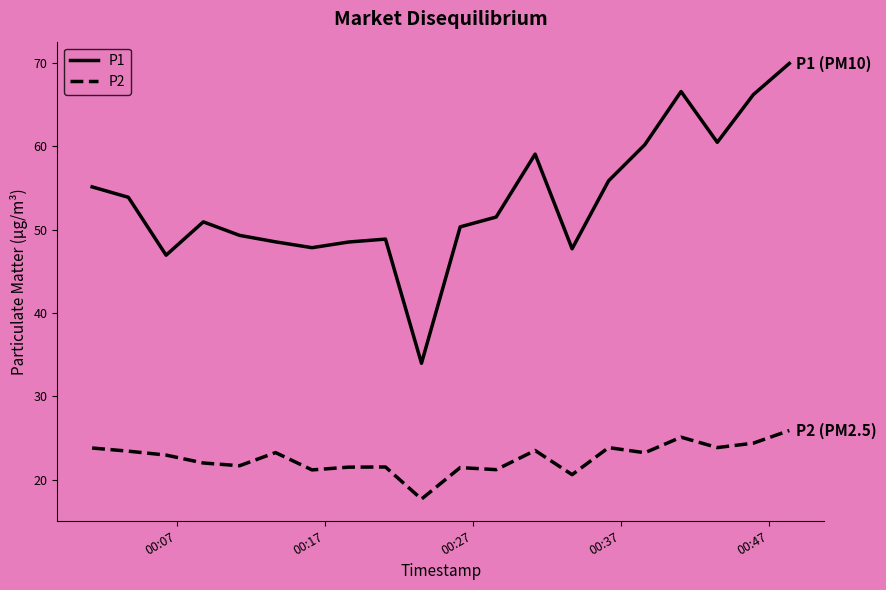

What is the minimum value shown in the chart?

17.7